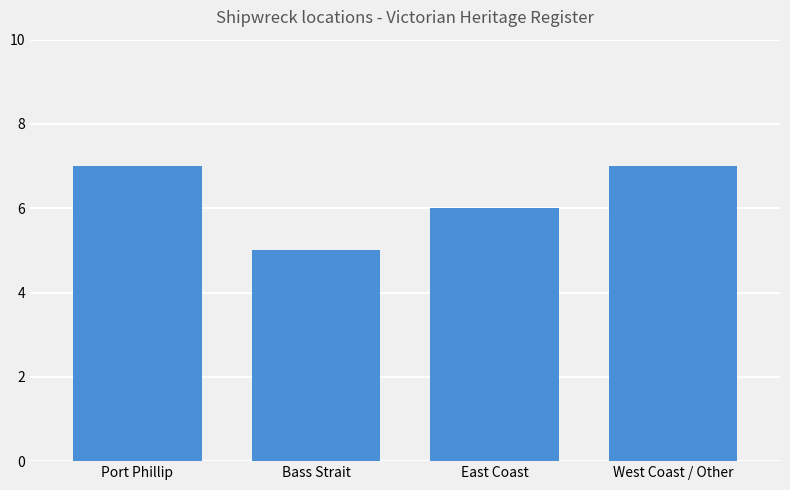

Which category has the lowest value across all series?

Bass Strait